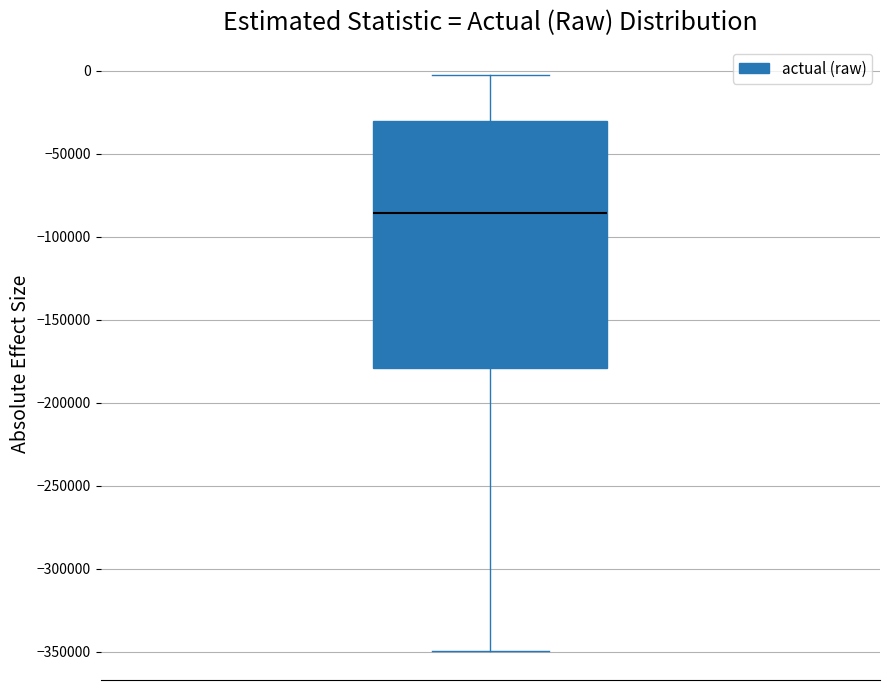

Read this box plot against the y-axis: the position of the median line, the range covered by the box, and the ends of both whiskers. The values are not printed on the chart, so give them approximately, as read against the axis.

median -85000, box -180000 to -30000, whiskers -350000 to -5000